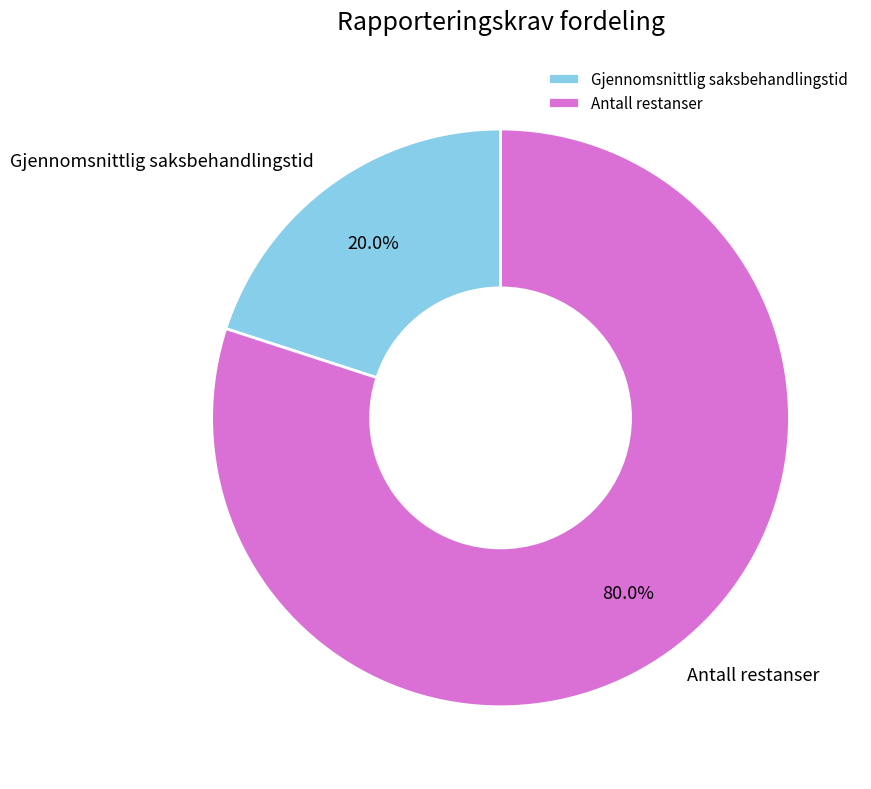

How many segments does this pie chart have?

2